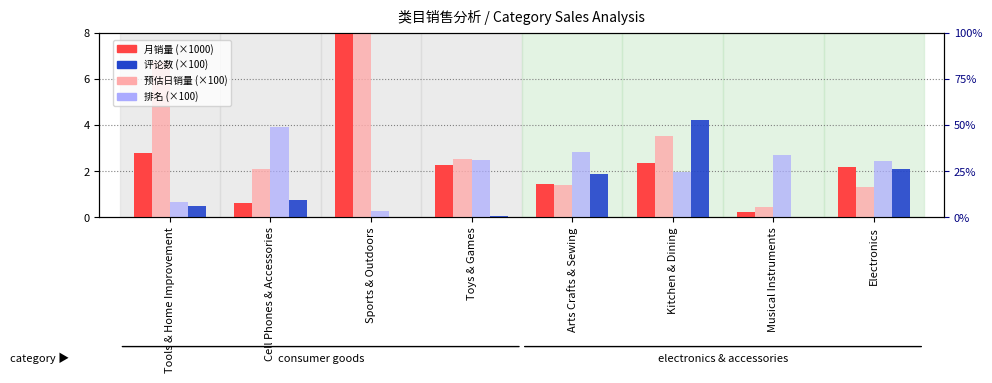

The value of 月销量 (×1000) at Musical Instruments is 0.2. True or false?

True